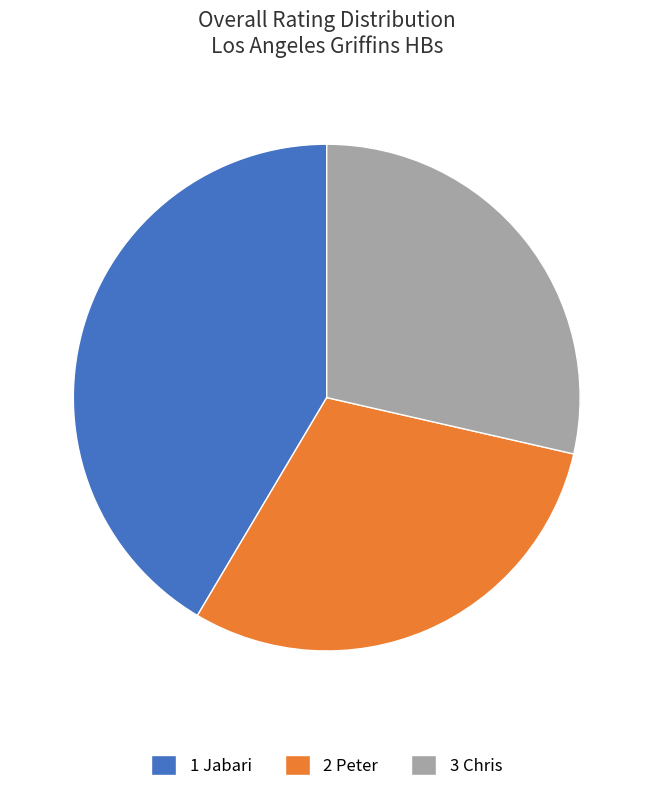

Is there any slice that represents more than half of the pie?

No